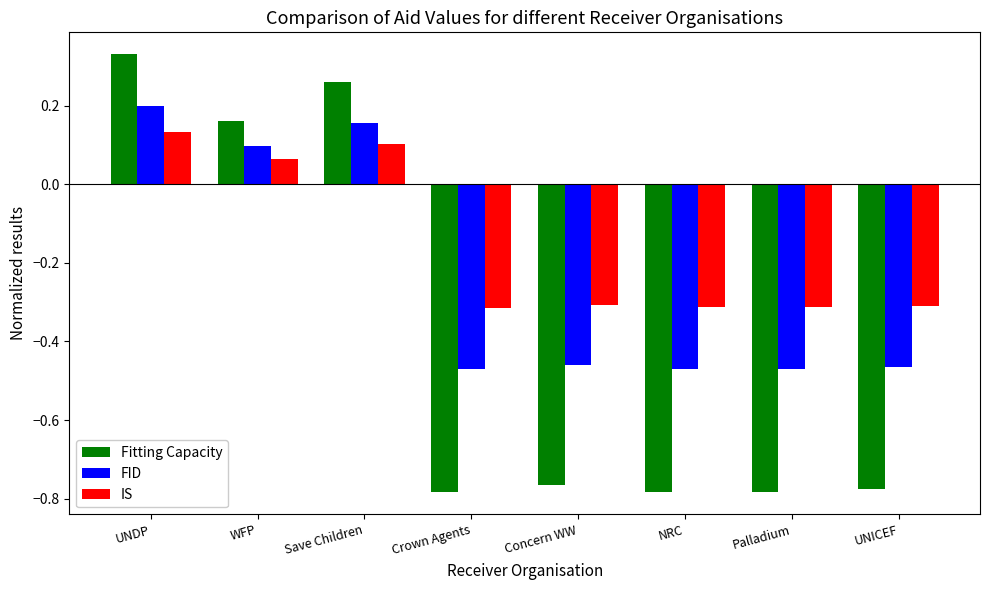

At which category does the chart reach its peak across all series?

UNDP